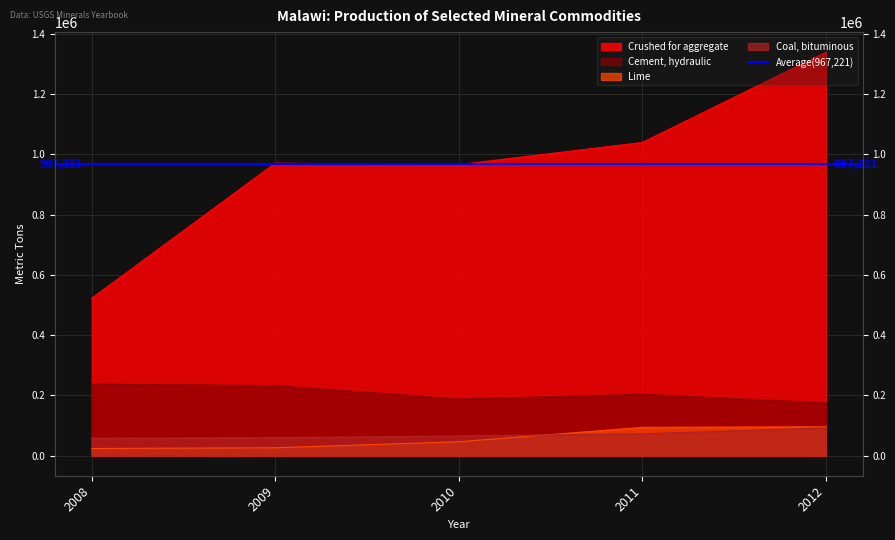

What is the value of the Lime point at the 2nd from the left?

25900